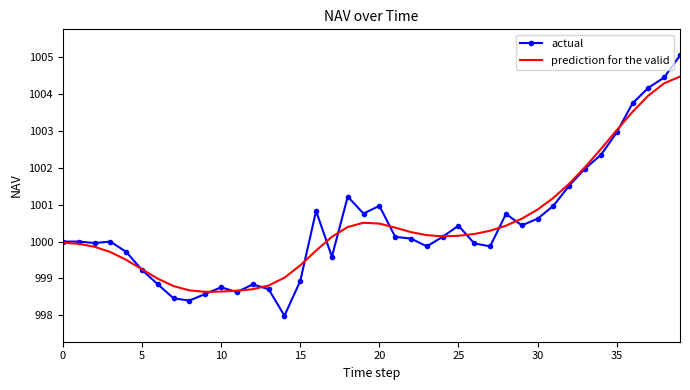

Which series has the widest spread of values?

actual